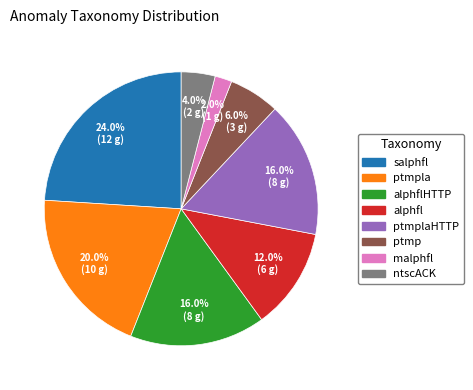

Is there a majority slice in this chart?

No